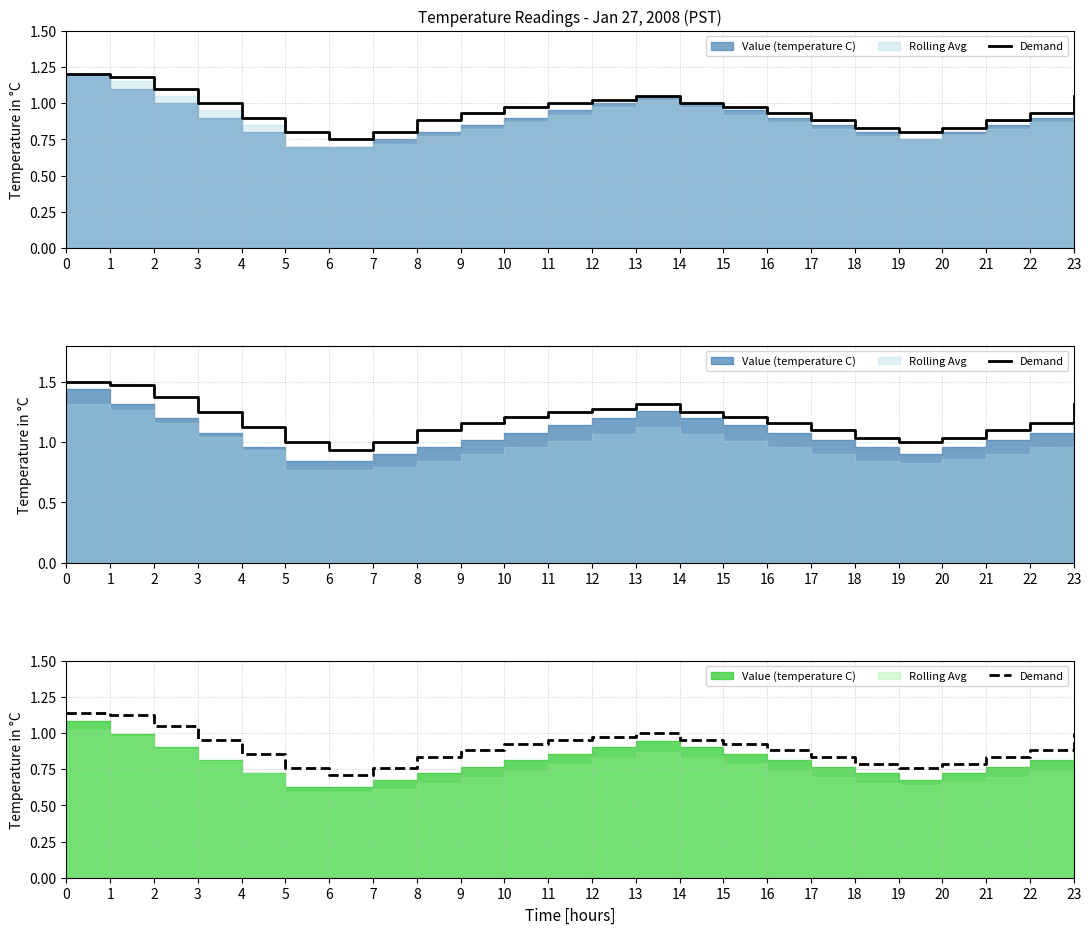

The chart shows a value of 1.3 at 22. True or false?

False